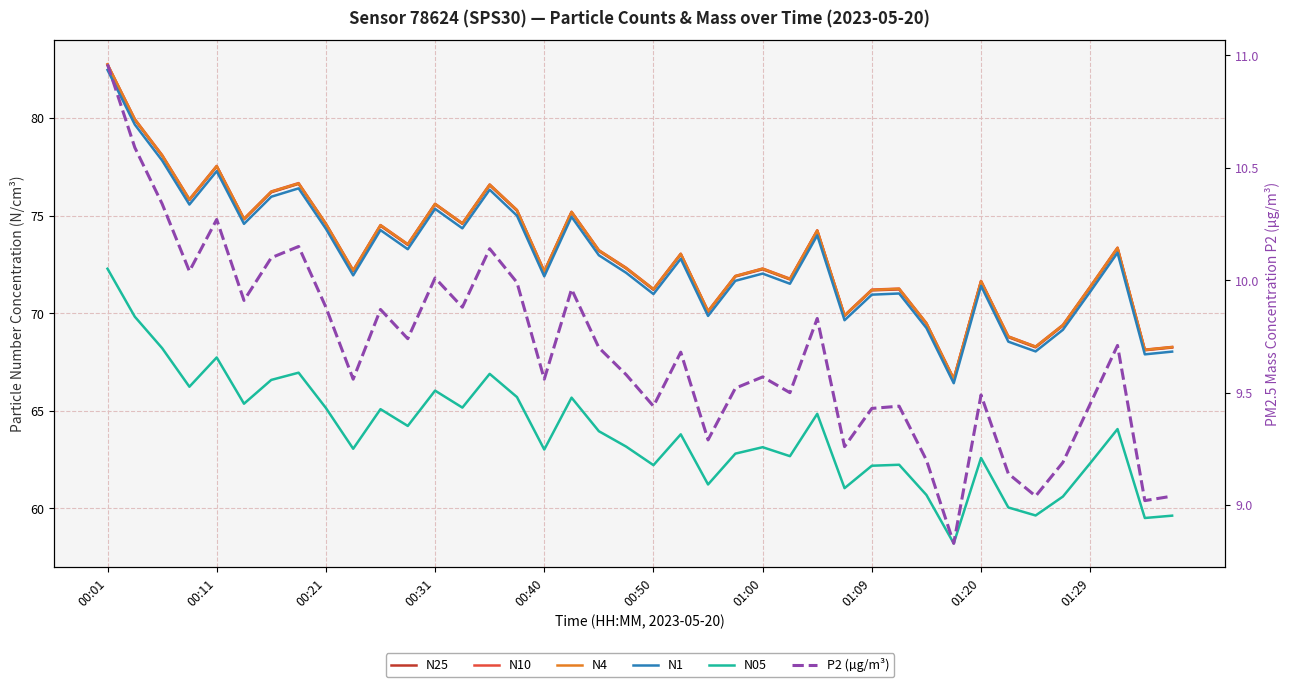

True or false: N10 has a value of 71.9 at 23.

True